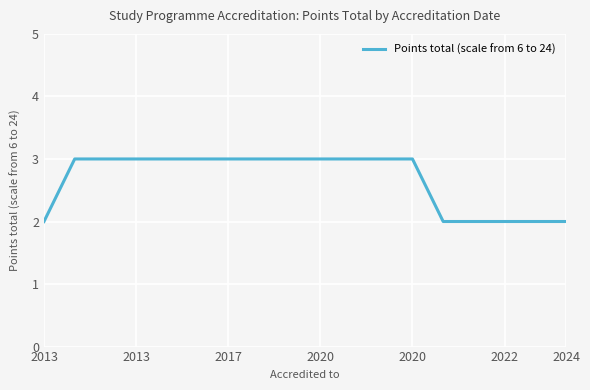

What is the maximum value shown in the chart?

3